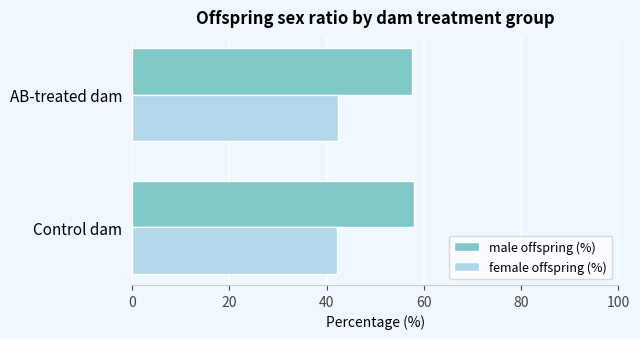

What is the approximate value of male offspring (%) at Control dam?

57.9